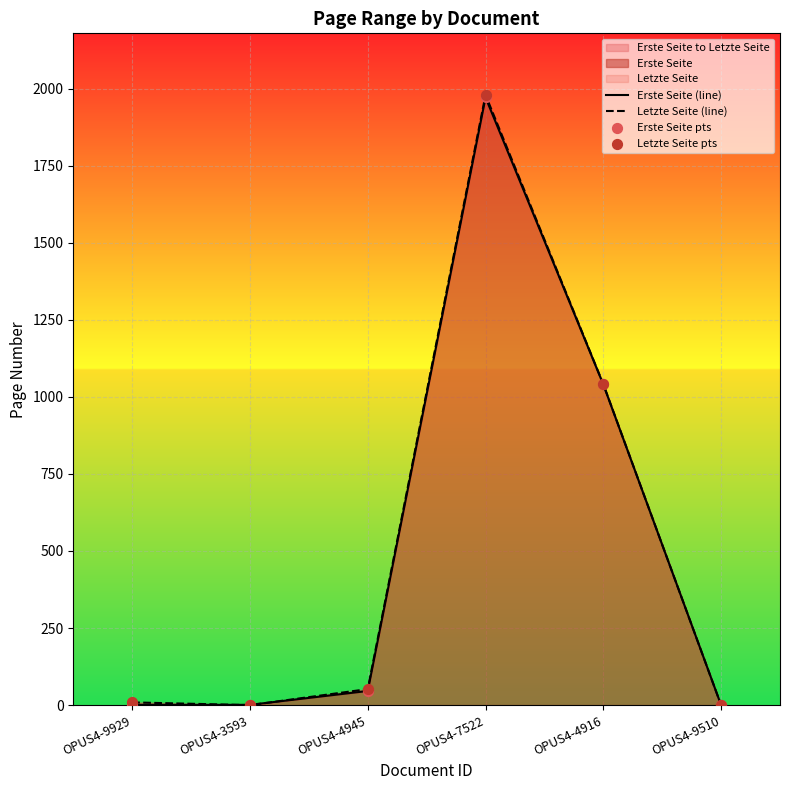

Which series contains the lowest Y value?

Erste Seite (line)